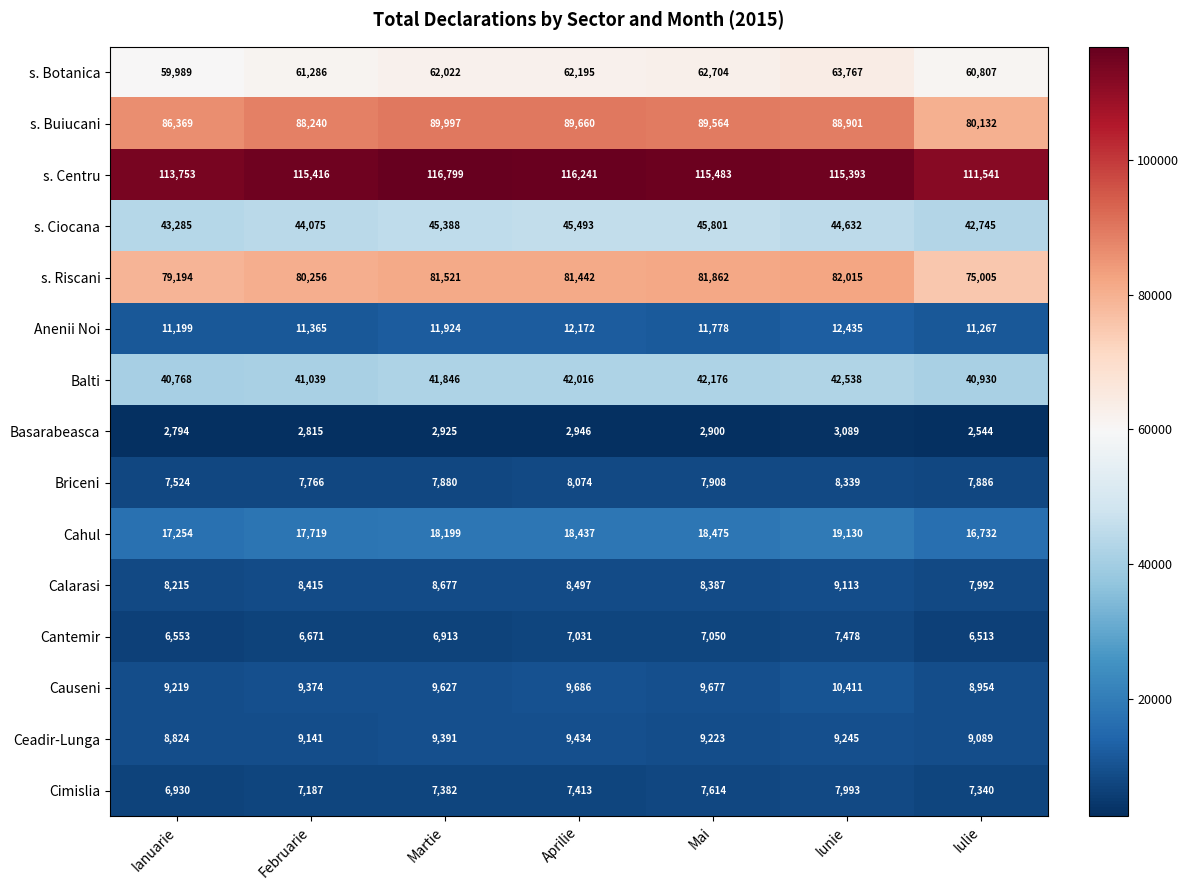

Between Aprilie and Iunie, which series saw the biggest shift?

s. Botanica